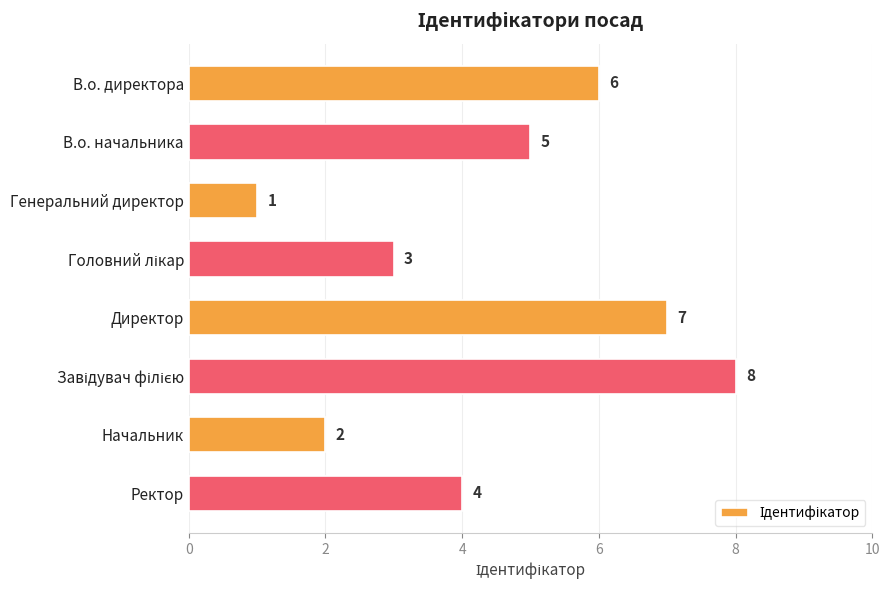

What is the value of the 8th bar from the top?

4